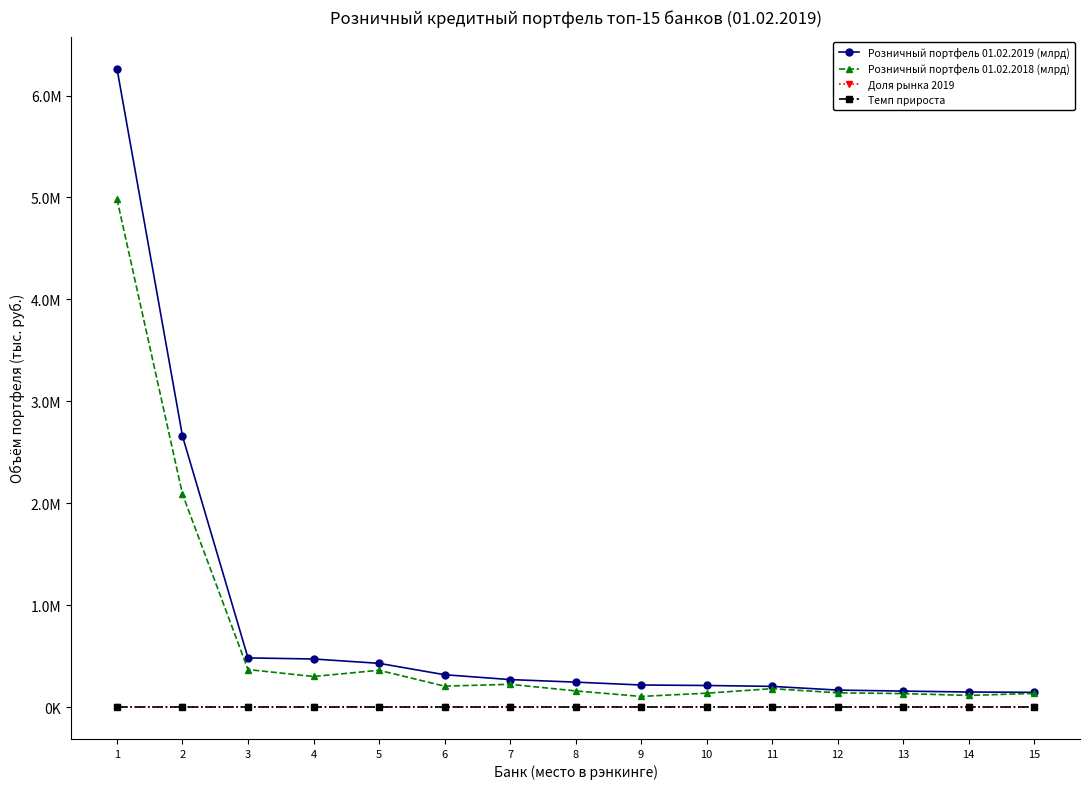

At how many categories does at least one series exceed 5030952?

1